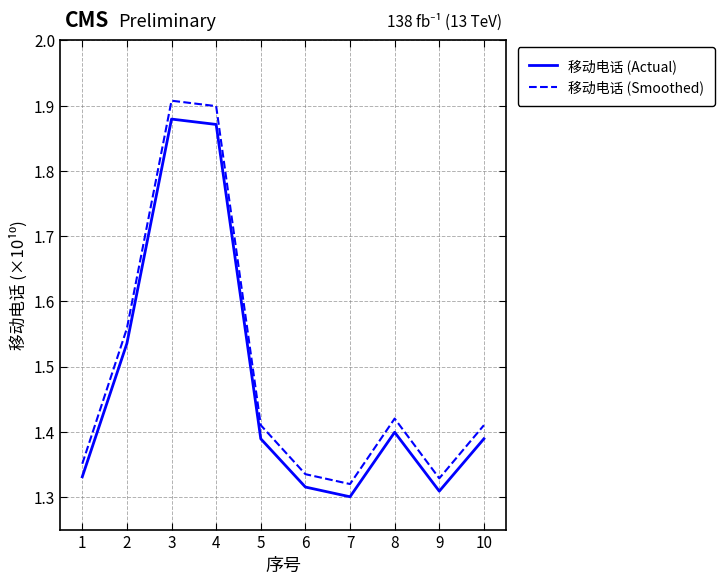

Which series has the largest range (max minus min)?

移动电话 (Smoothed)